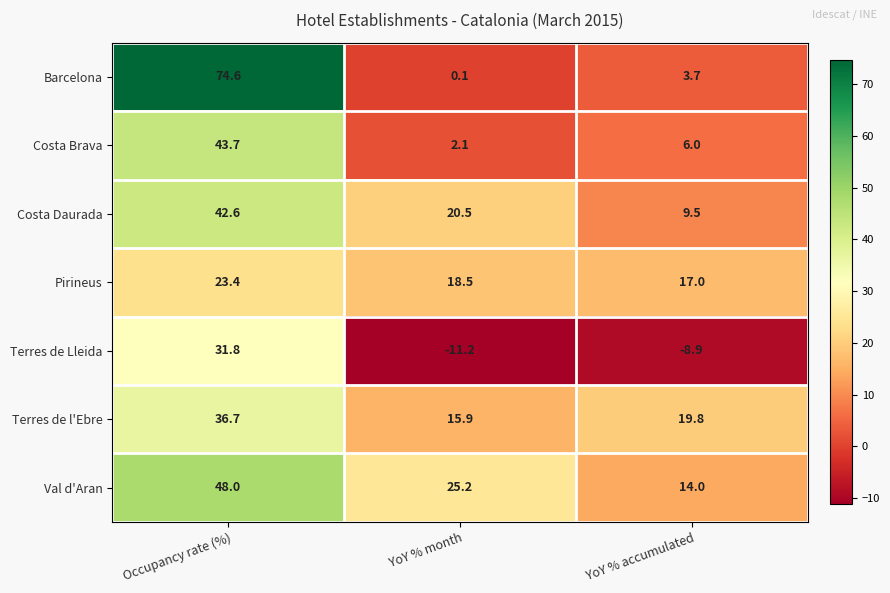

What value does the Pirineus series have at Occupancy rate (%)?

23.4